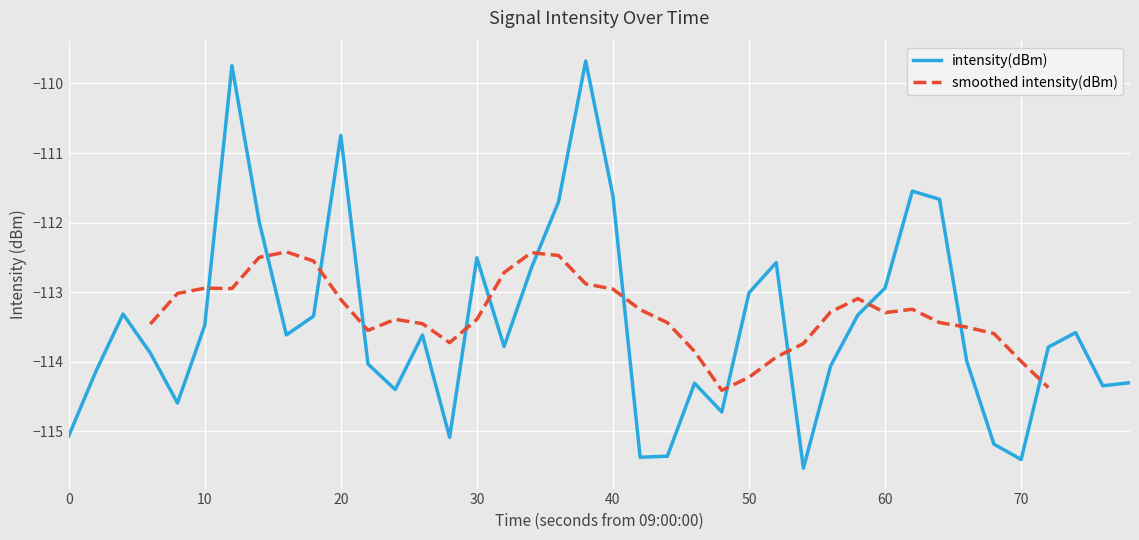

What is the maximum value for intensity(dBm)?

-109.7